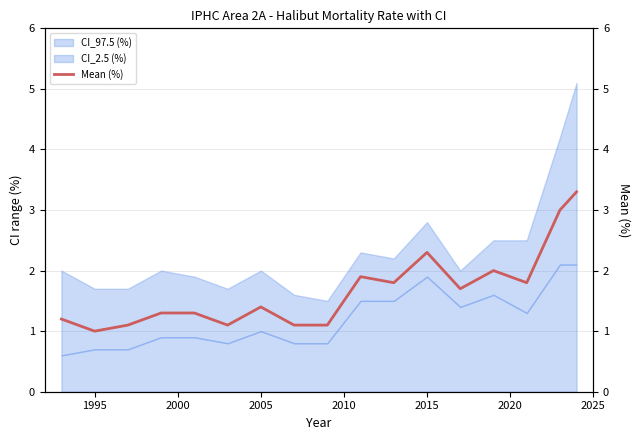

How many values exceed 1?

16